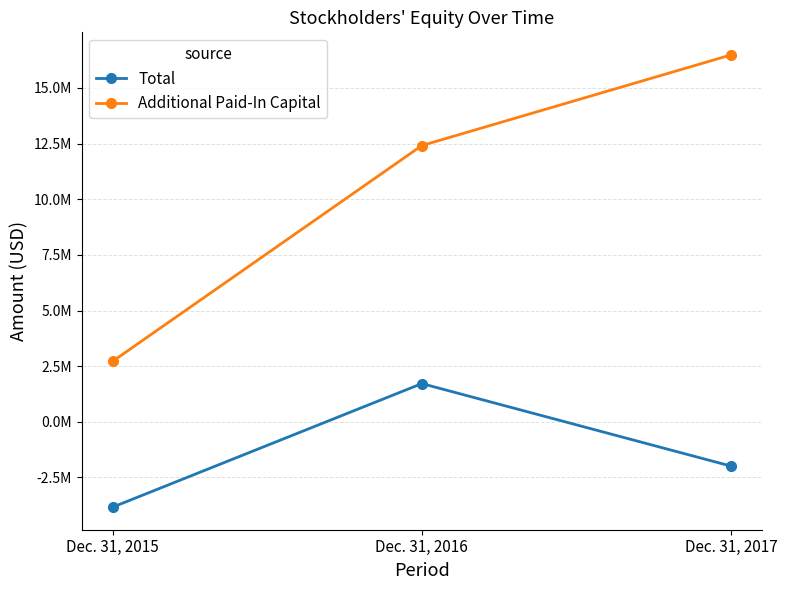

Is this an area chart (filled region under the line)?

No